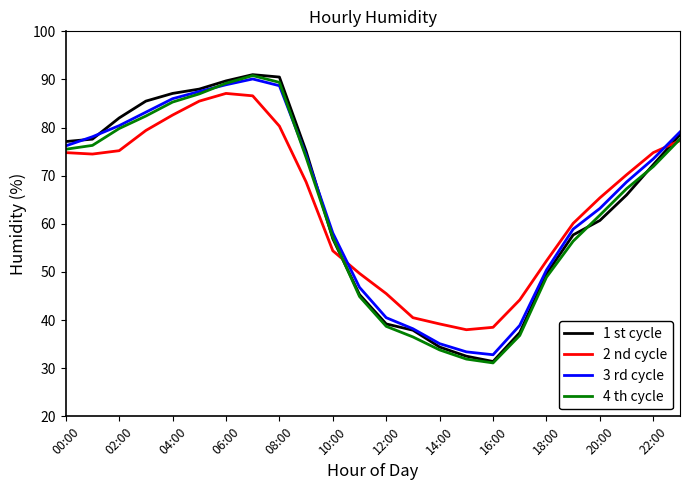

What is the lowest value of the 2 nd cycle series?

38.0